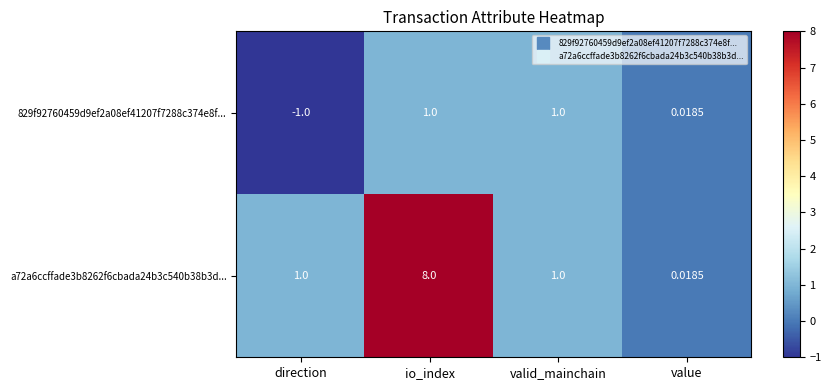

Is the value of 829f92760459d9ef2a08ef41207f7288c374e8f... at value greater than the value of a72a6ccffade3b8262f6cbada24b3c540b38b3d... at io_index?

No